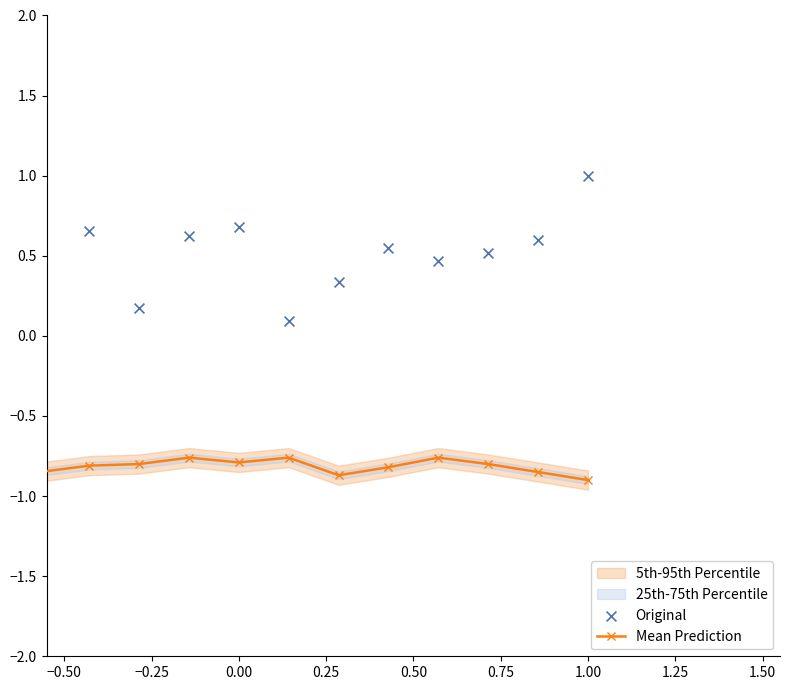

Which series has the largest total across all categories?

Original